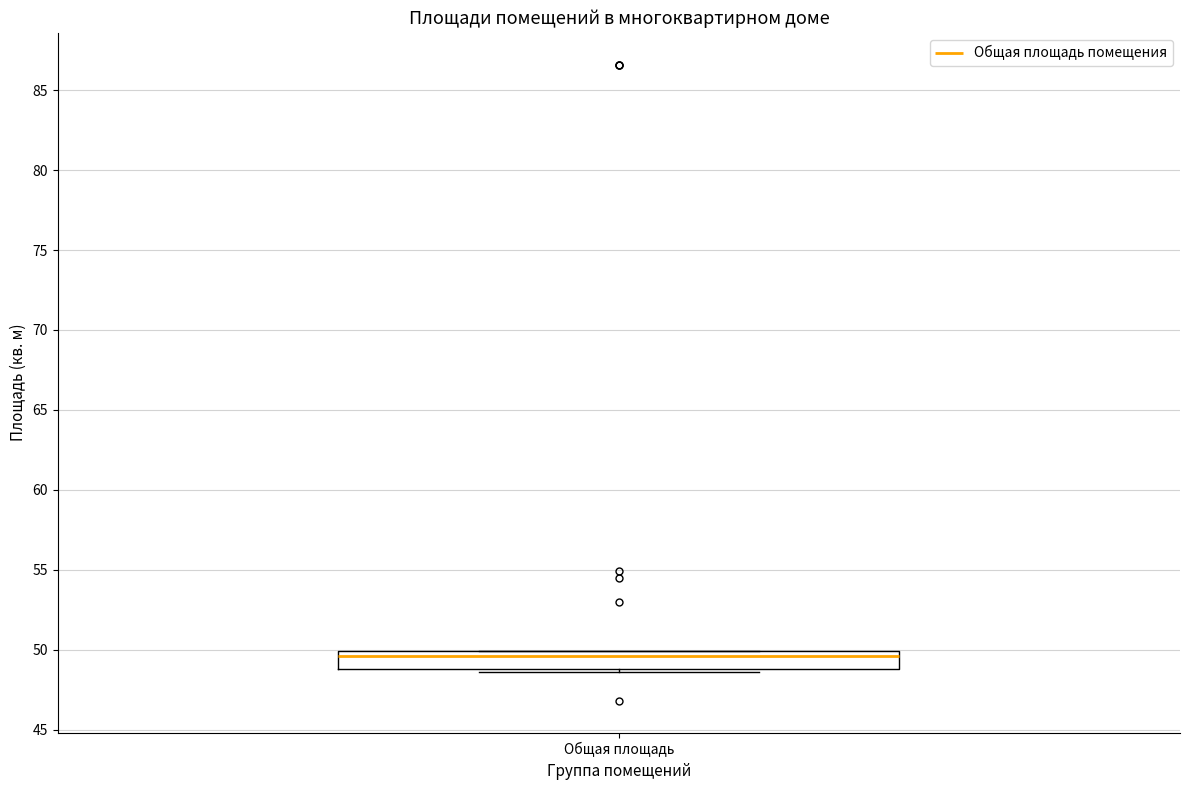

Transcribe this box plot: give where the median line is, the range the box spans, and where the two whiskers end, as read against the y-axis. The values are not printed on the chart, so give them approximately, as read against the axis.

median 49.5, box 49.0 to 50.0, whiskers 48.5 to 50.0